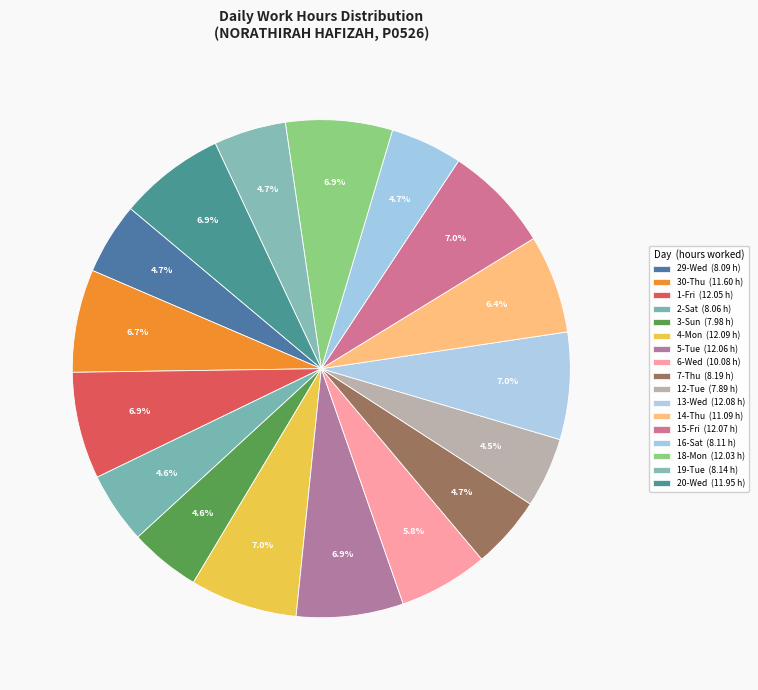

To the nearest percent, what portion does 19-Tue represent?

5%